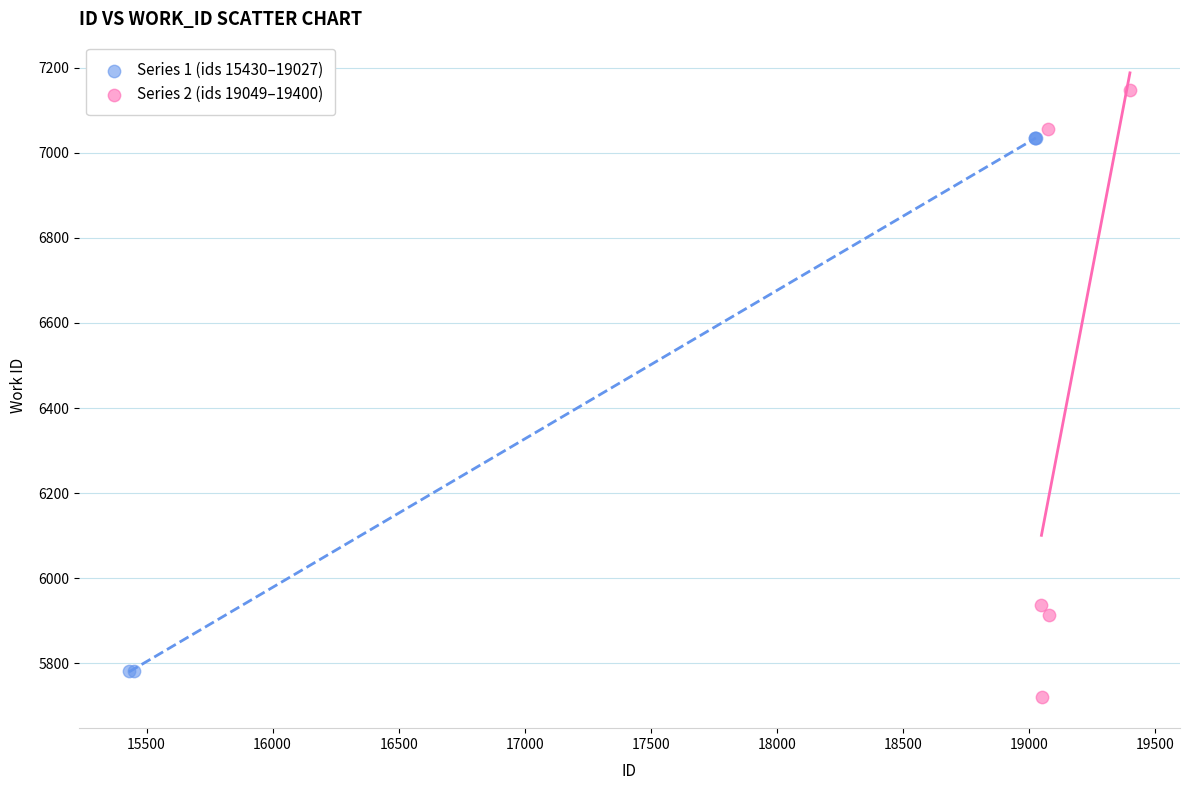

Which series contains the highest Y value?

Series 2 (ids 19049–19400)